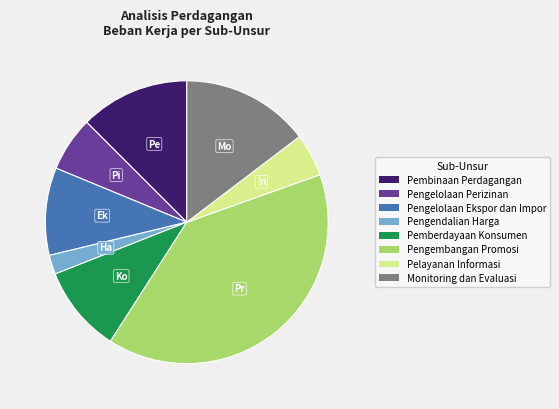

The Pengelolaan Ekspor dan Impor slice represents 23% of the pie. True or false?

False